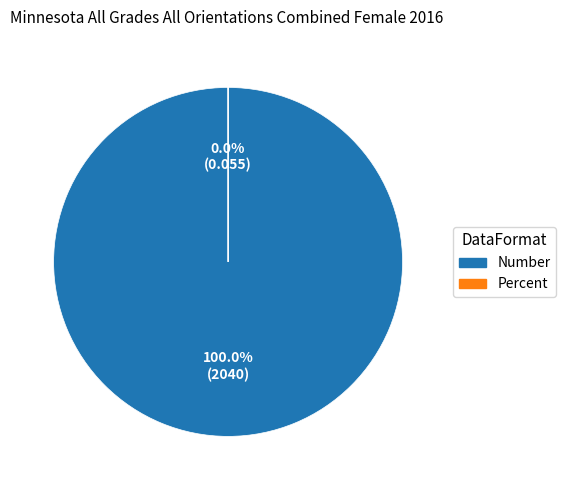

Count the number of slices in the pie.

2